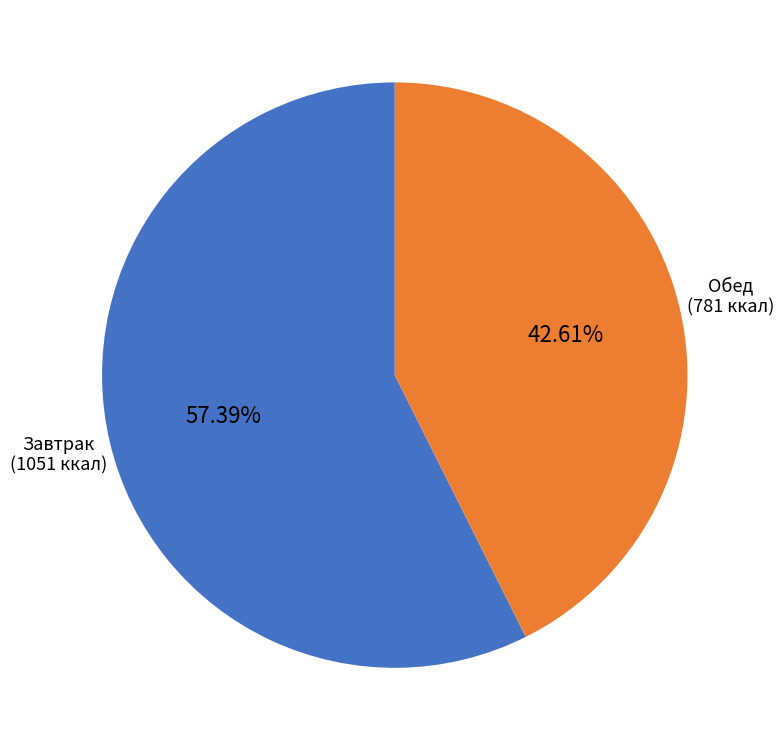

Which slice is the largest?

Завтрак